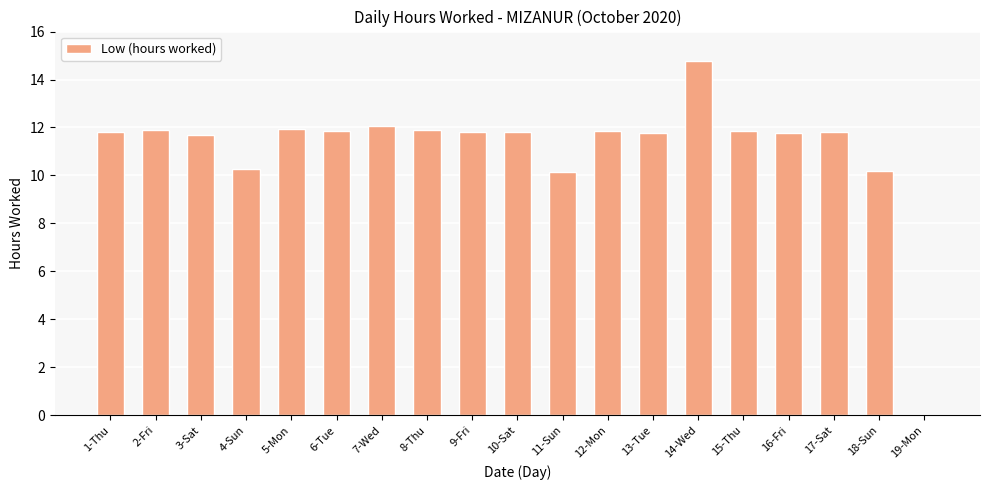

At which category does the chart reach its peak across all series?

14-Wed